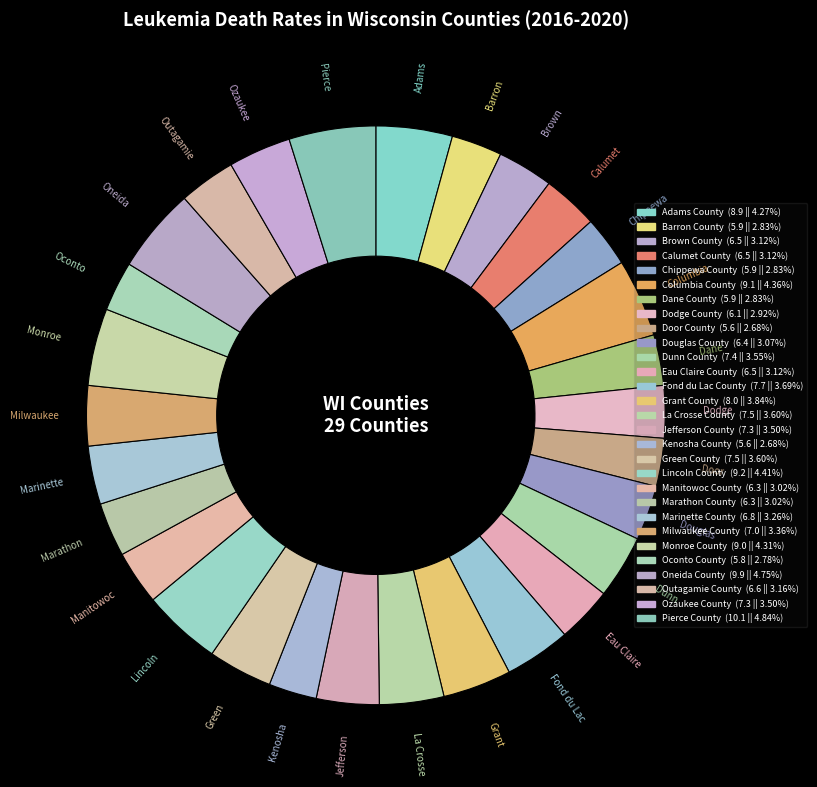

How many slices are in this pie chart?

29